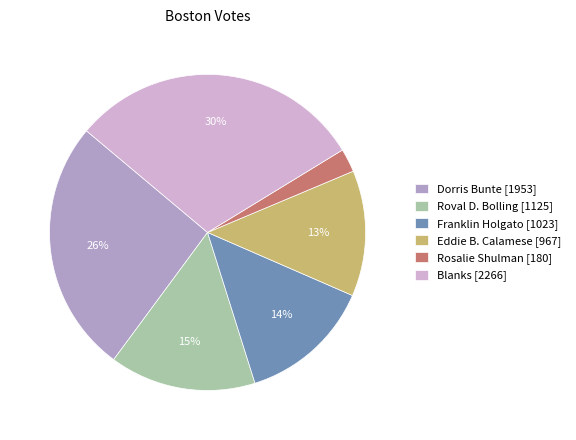

To the nearest percent, what percentage of the pie is Franklin Holgato [1023]?

14%